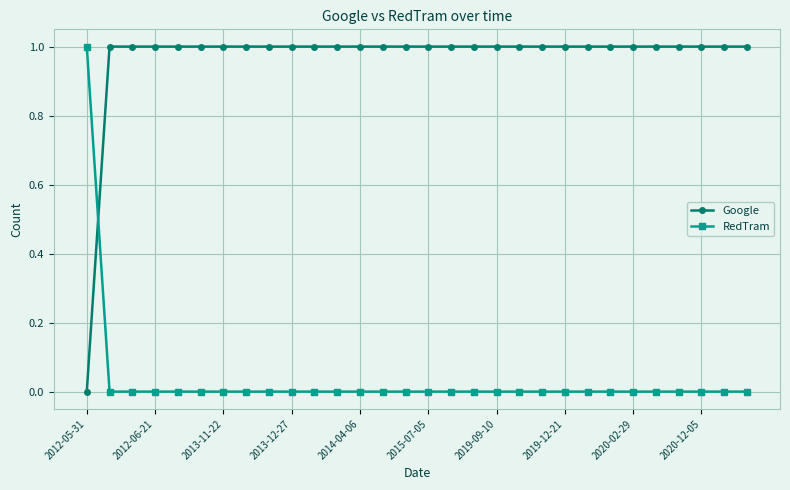

Which series ends up on top after the final intersection of Google and RedTram?

Google